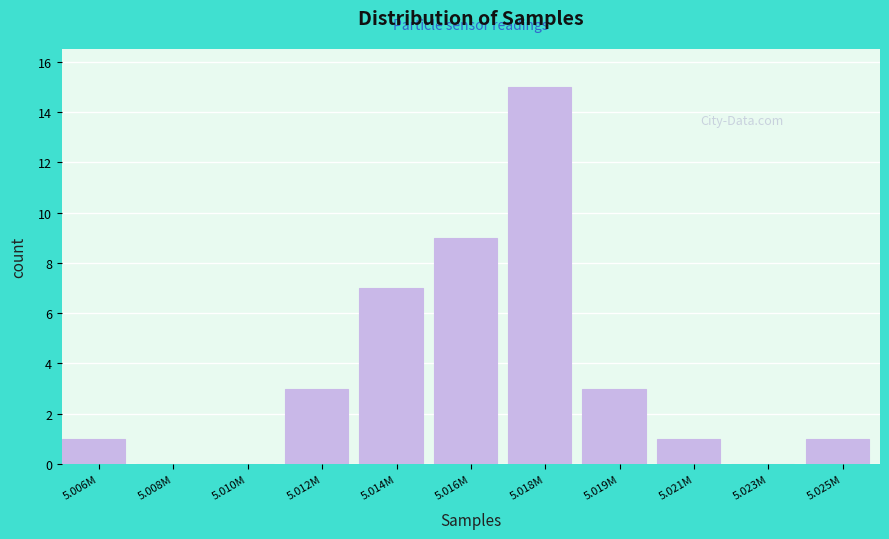

Reading left to right, extract all data points from this chart.

5.006M=1	5.008M=0	5.010M=0	5.012M=3	5.014M=7	5.016M=9	5.018M=15	5.019M=3	5.021M=1	5.023M=0	5.025M=1